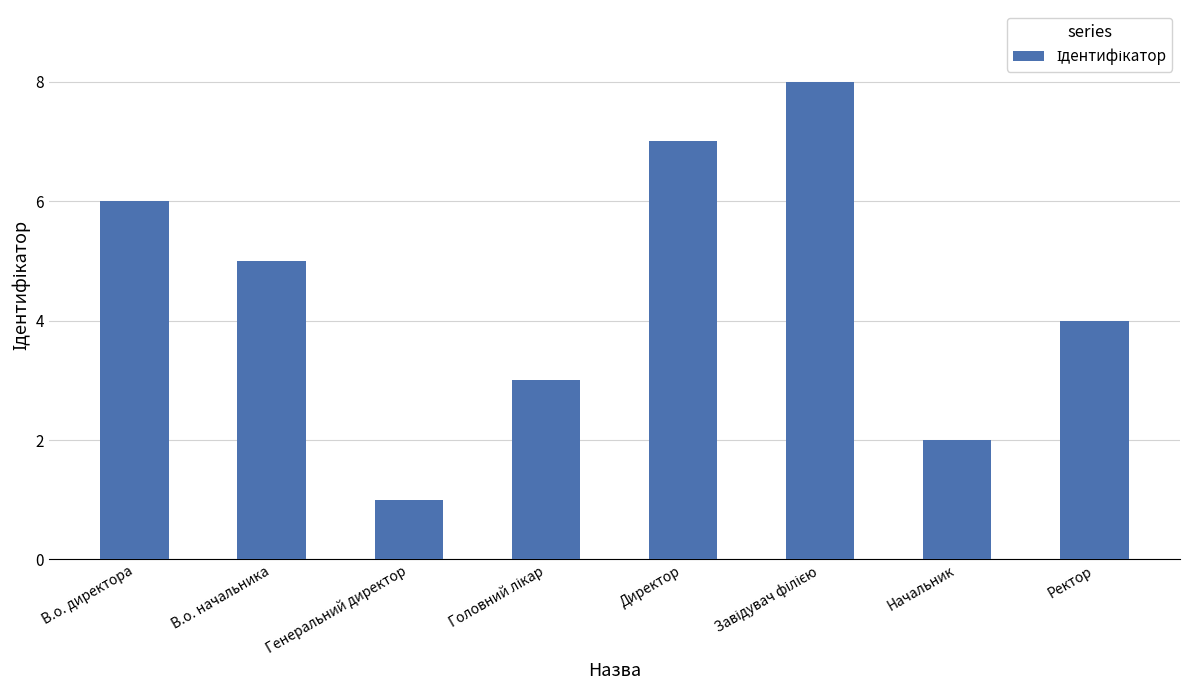

What is the approximate value at В.о. директора?

6